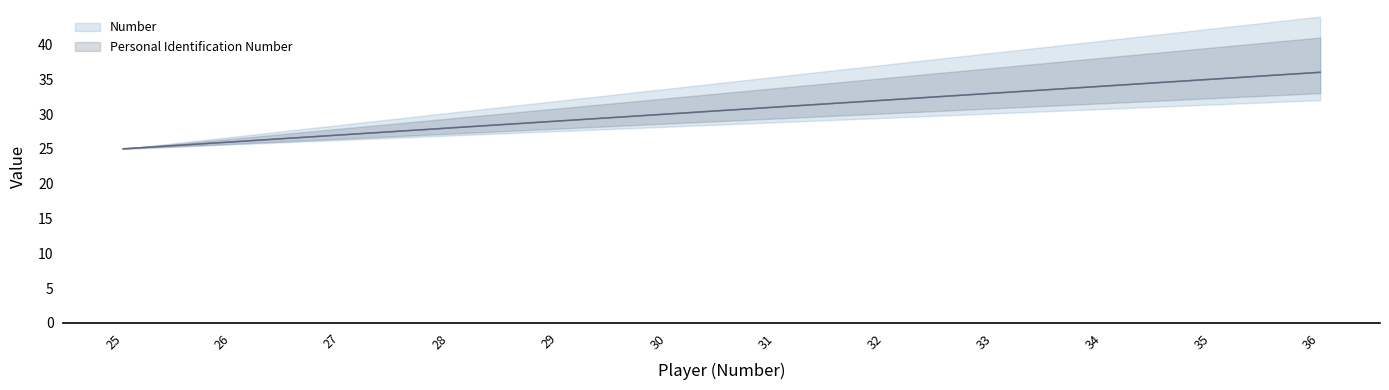

At which category is the sum across all series the highest?

36